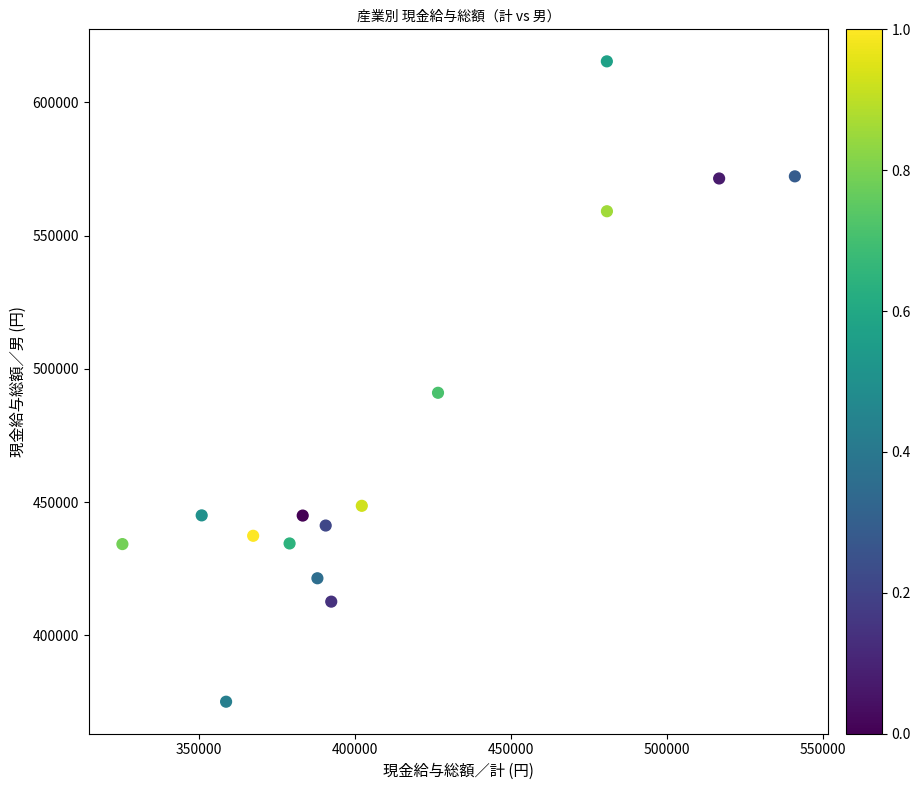

What is the range of X values (max minus min)?

215762